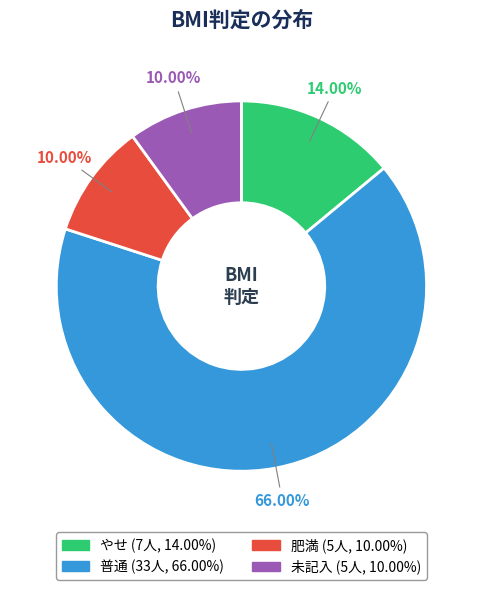

Which slice is the largest?

普通